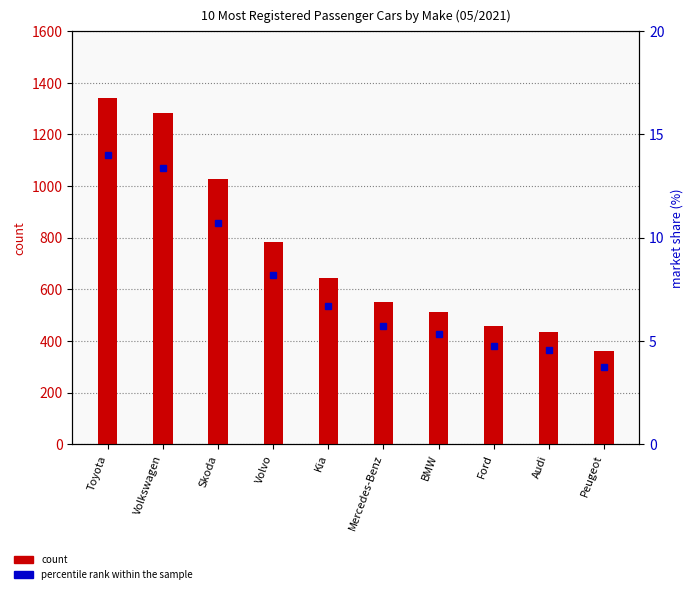

What is the sum of the percentile rank within the sample values at BMW and Peugeot?

9.1